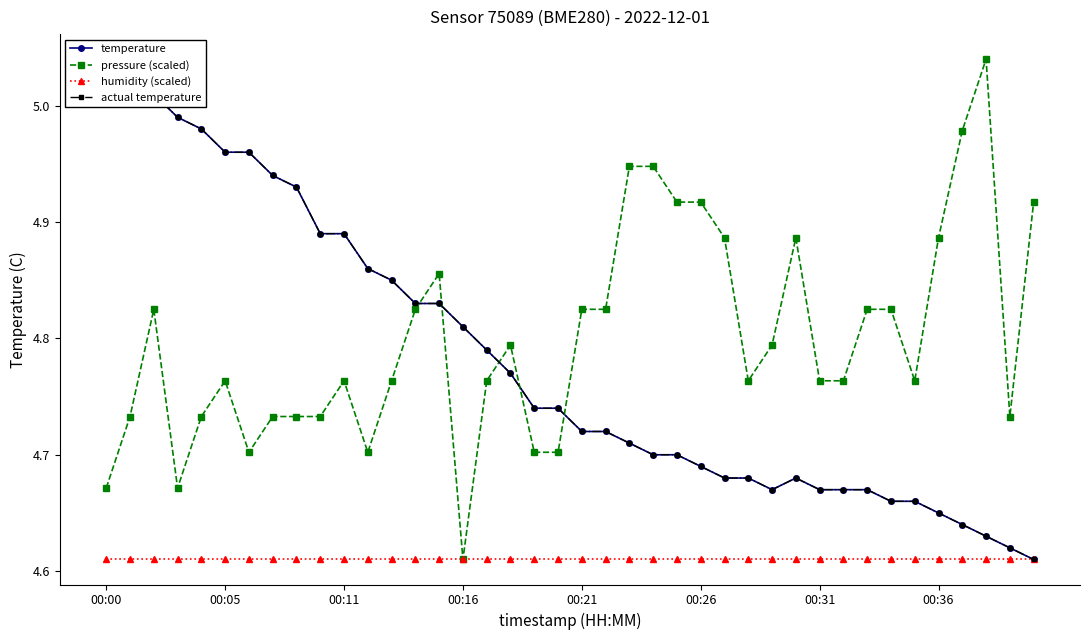

What is the sum of the humidity (scaled) values at 12 and 33?

9.2